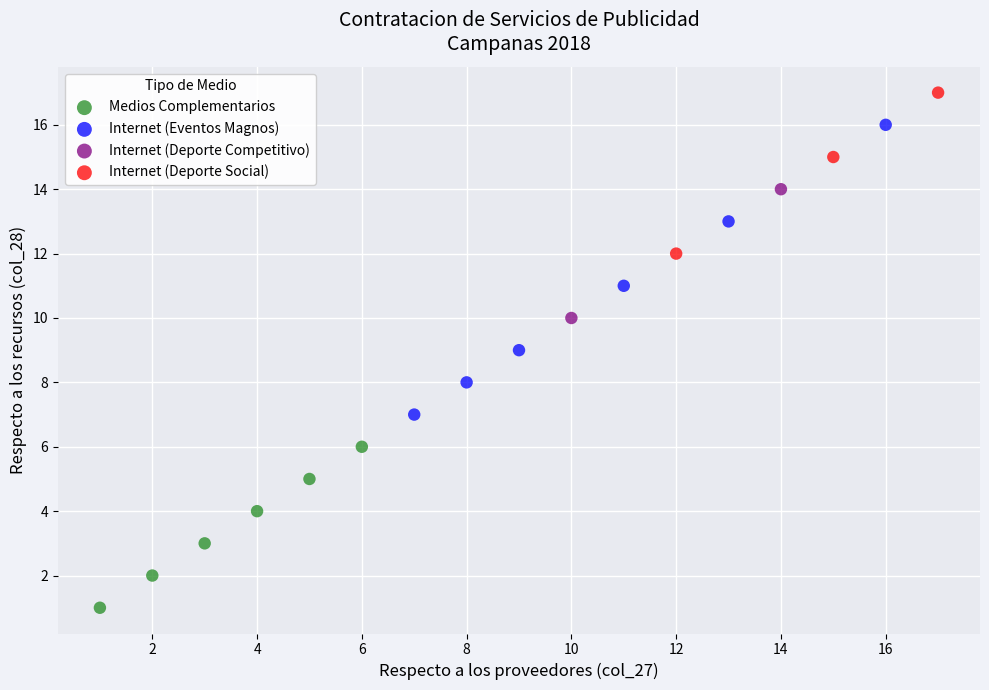

What are all the series names shown in the legend?

Medios Complementarios, Internet (Eventos Magnos), Internet (Deporte Competitivo), Internet (Deporte Social)